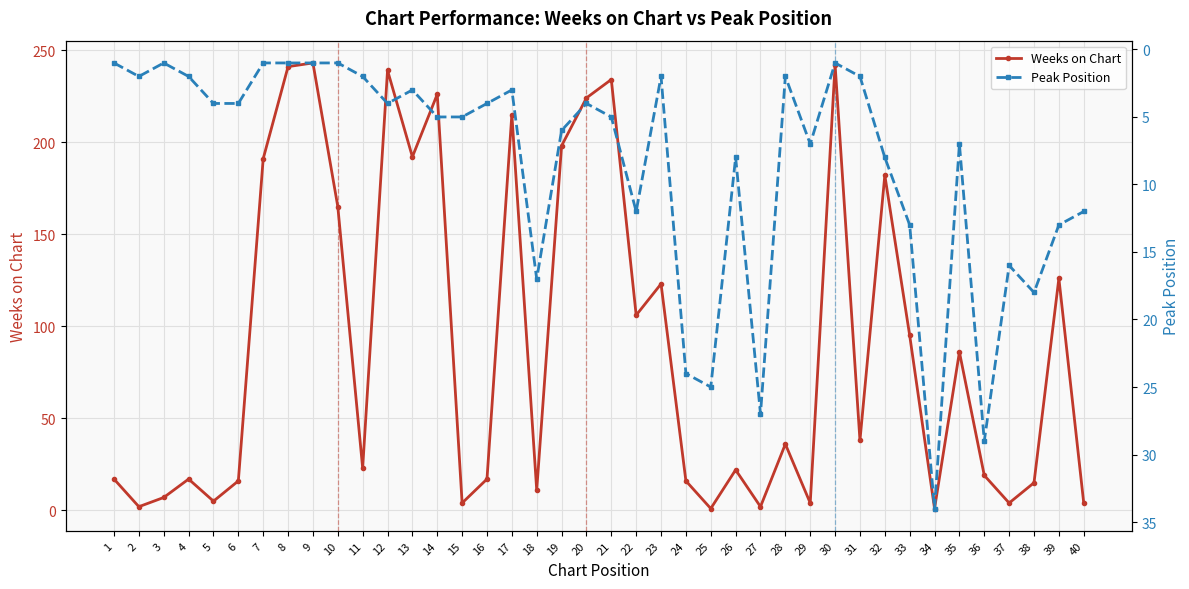

Where is the first local minimum for Peak Position?

3